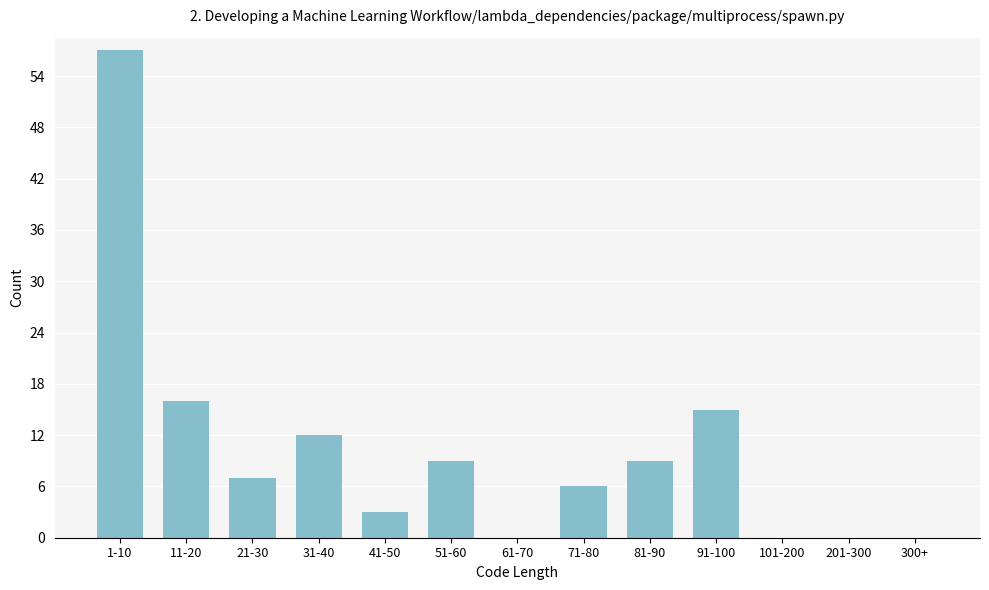

Reading right to left, what are all the values shown in this chart?

300+=0	201-300=0	101-200=0	91-100=15	81-90=9	71-80=6	61-70=0	51-60=9	41-50=3	31-40=12	21-30=7	11-20=16	1-10=57